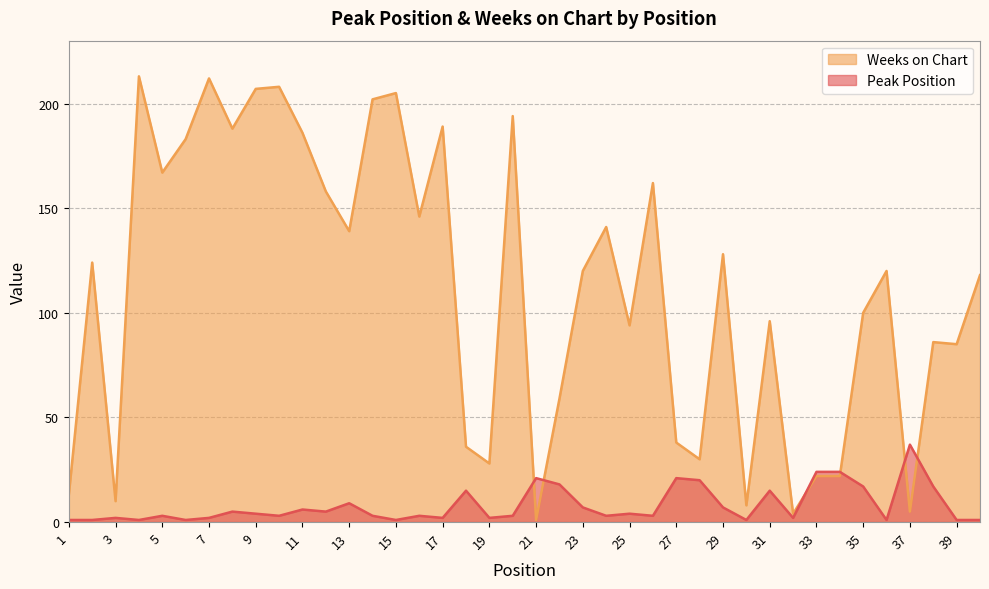

True or false: Weeks on Chart has more than 2 points higher than both neighbors.

True